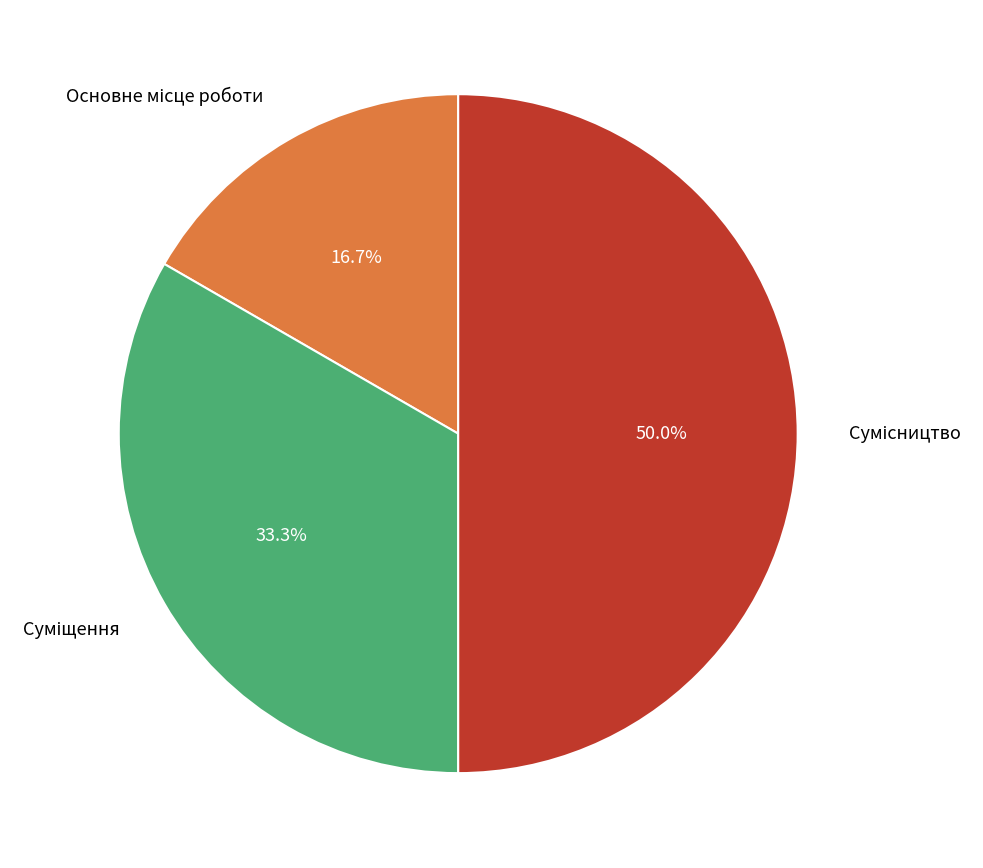

Is there a majority slice in this chart?

No